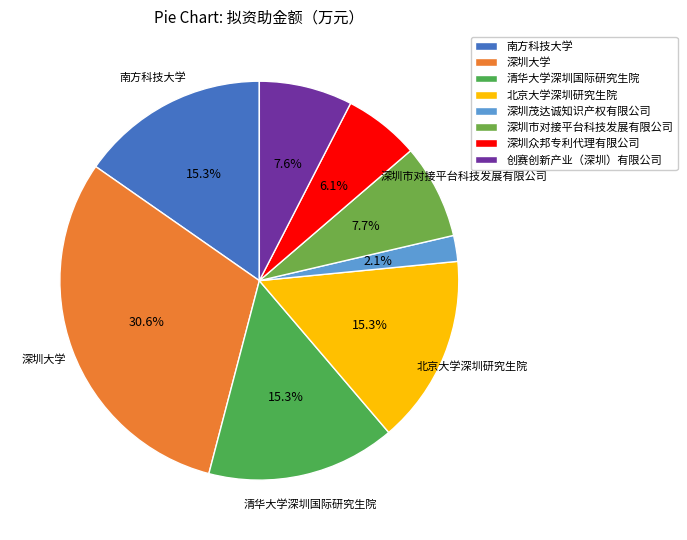

Rank the categories by value from highest to lowest.

深圳大学, 南方科技大学, 清华大学深圳国际研究生院, 北京大学深圳研究生院, 深圳市对接平台科技发展有限公司, 创赛创新产业（深圳）有限公司, 深圳众邦专利代理有限公司, 深圳茂达诚知识产权有限公司